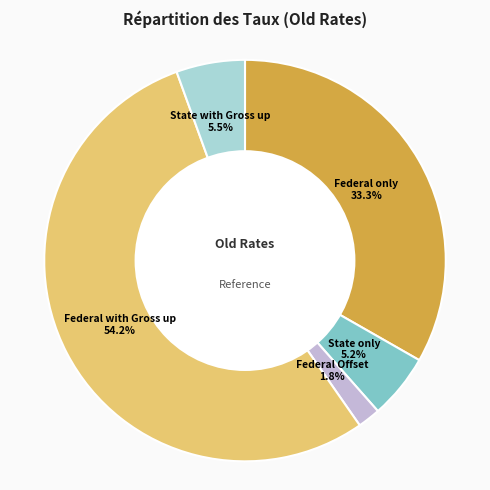

Does any single category account for the majority?

Yes